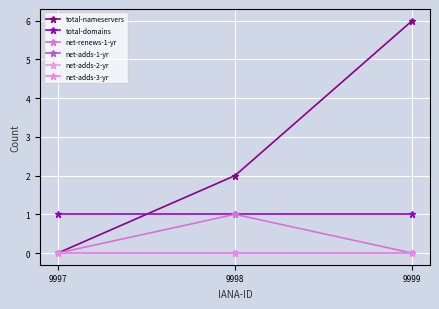

Between 9999 and 9997, which is larger?

9999